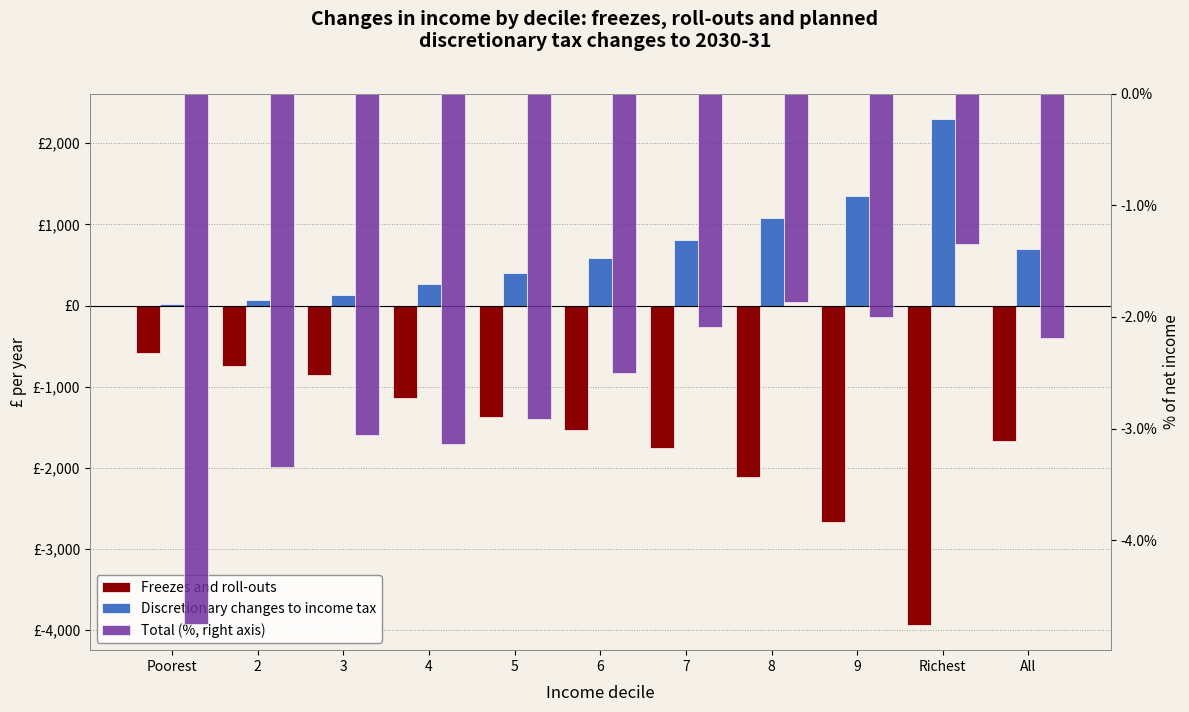

What is the highest value of the Freezes and roll-outs series?

-582.1